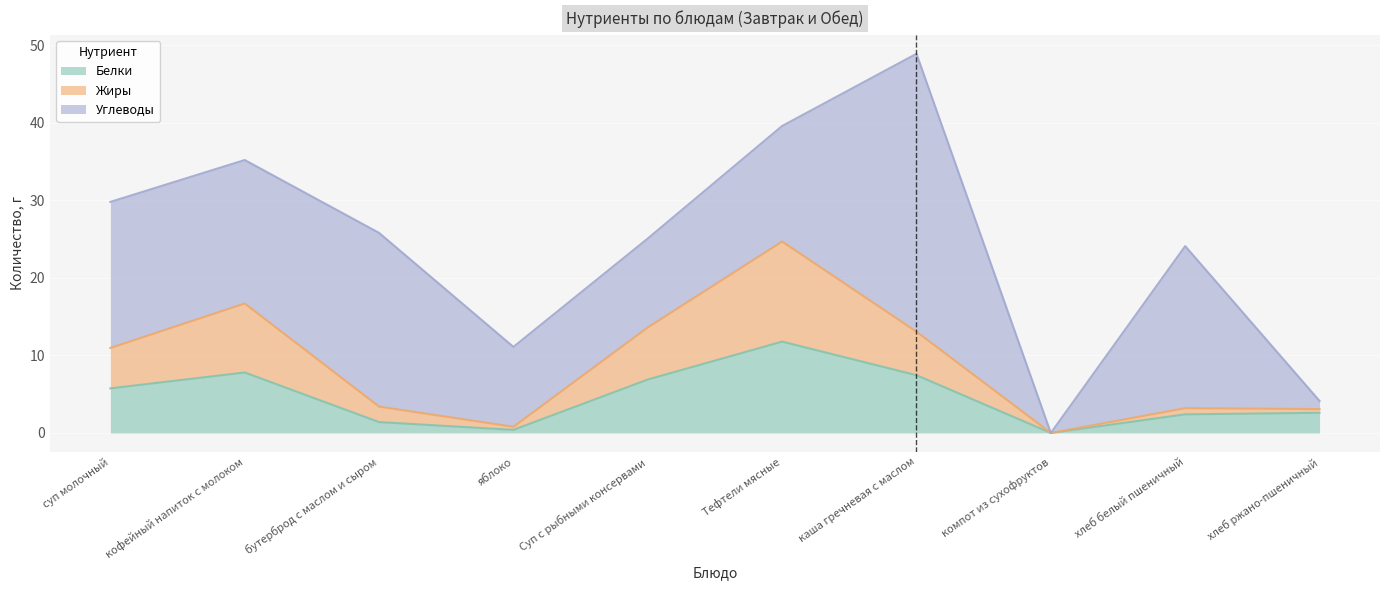

What is the highest value of the Белки series?

11.8